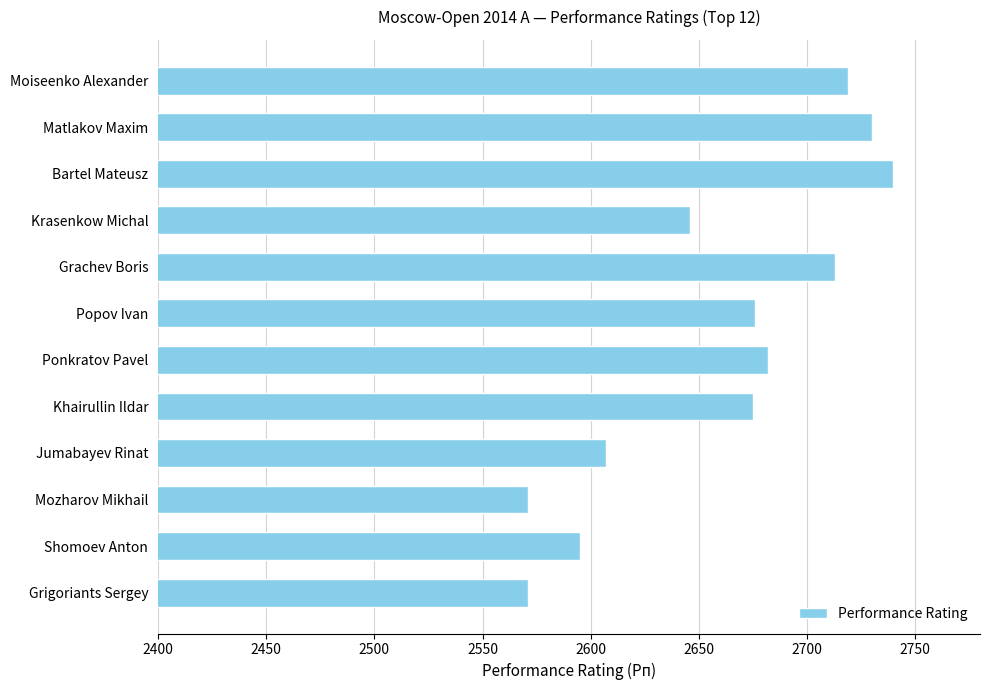

Which label corresponds to the largest value in the chart?

Bartel Mateusz